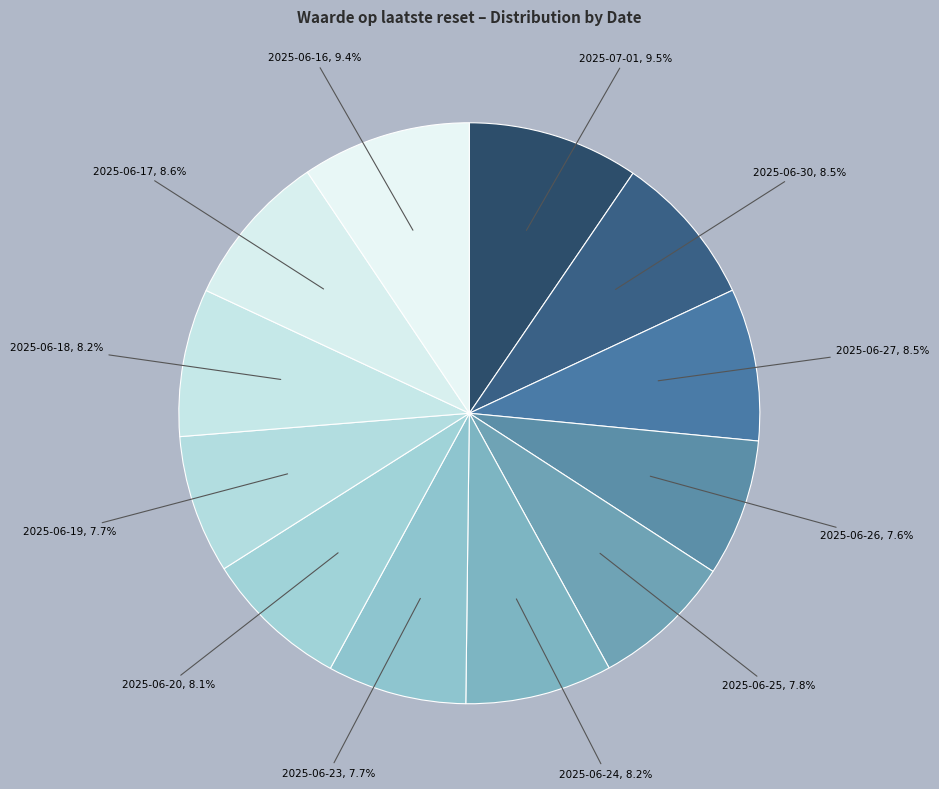

How many slices are in this pie chart?

12